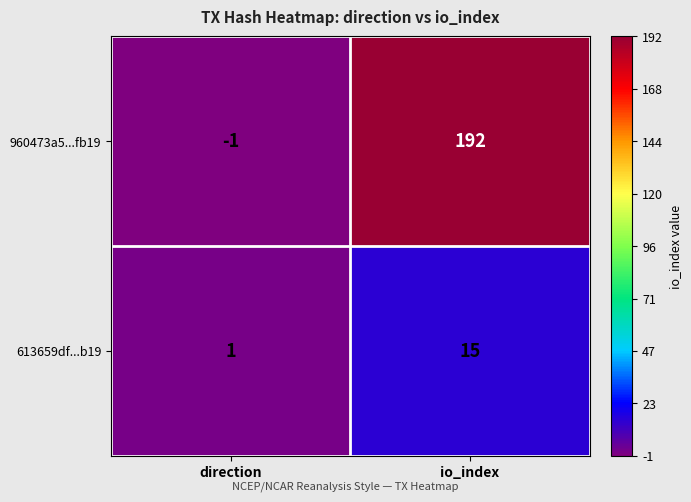

What is the total value across all series at io_index?

207